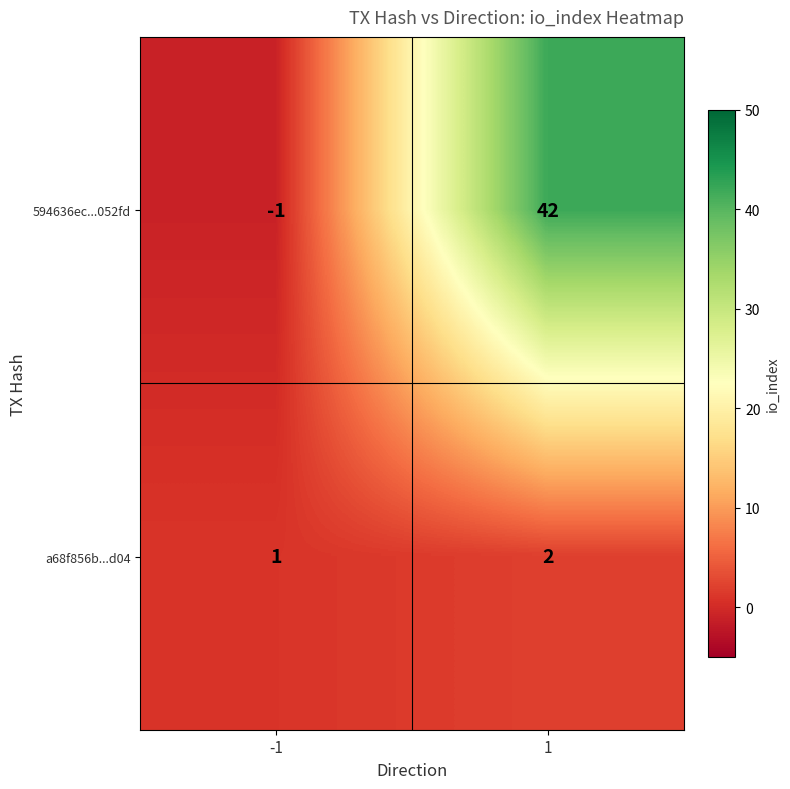

Reading left to right, extract all data points from this chart.

594636ec...052fd: -1=-1	1=42
a68f856b...d04: -1=1	1=2